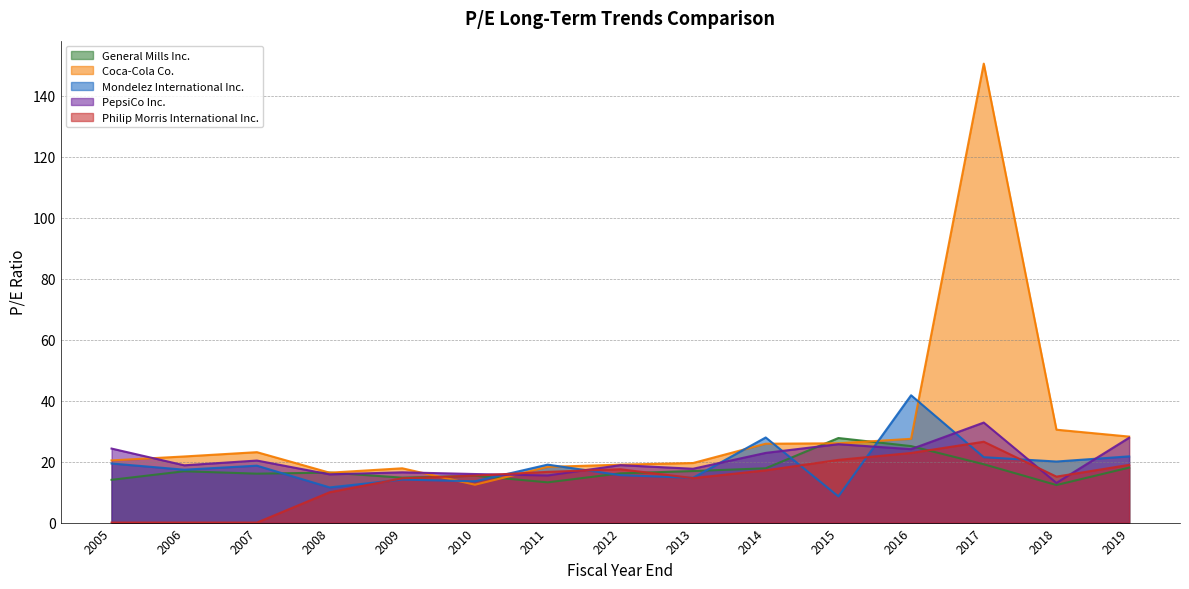

How many categories are shown in the chart?

15